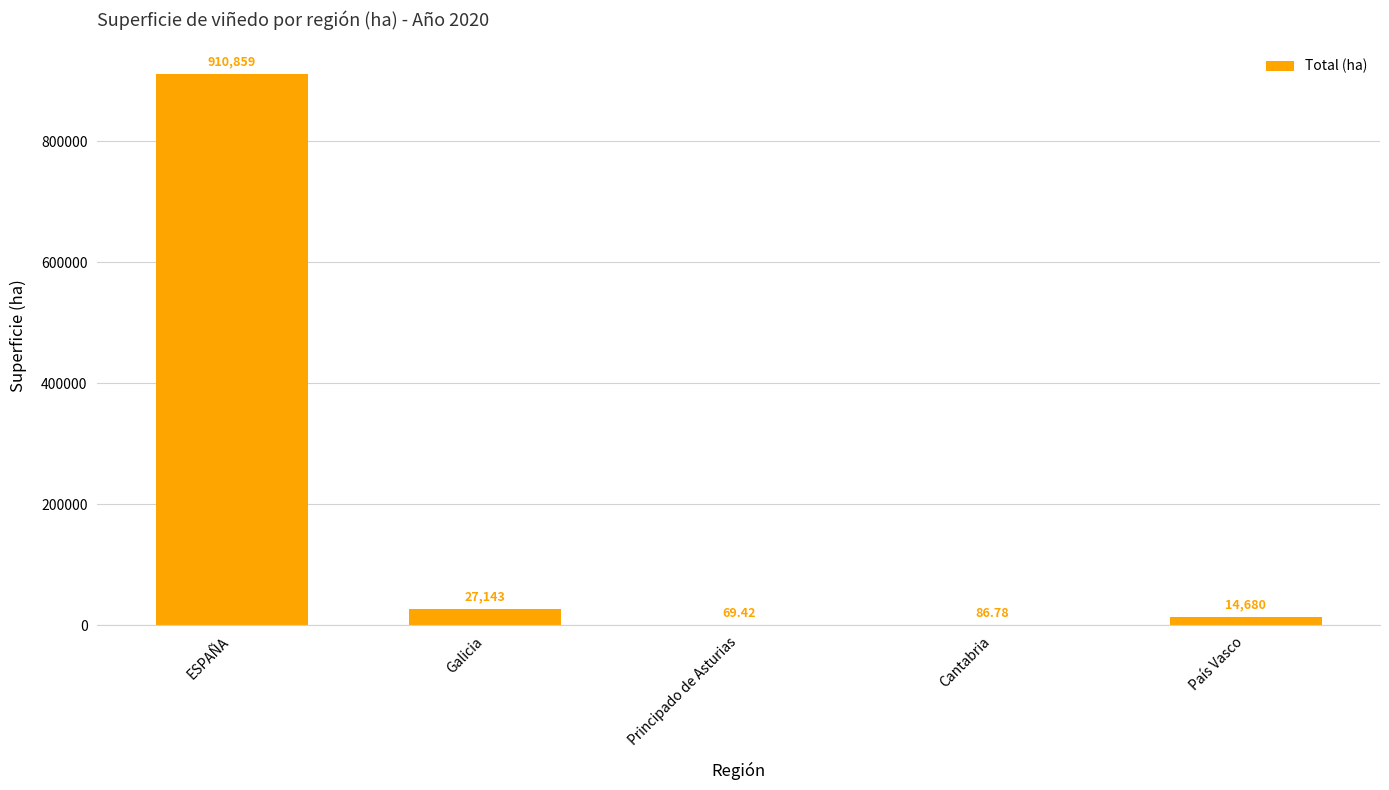

At which label is the value closest to 455464?

Galicia